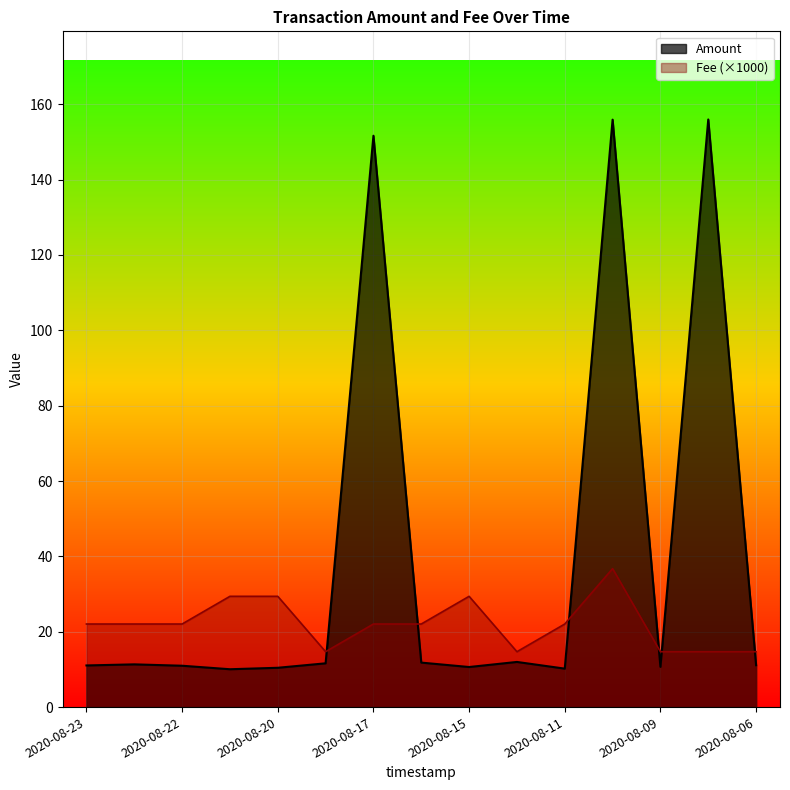

Reading left to right, transcribe all the data shown in this chart.

Amount: 11.1	11.3	11.0	10.0	10.4	11.6	151.6	11.8	10.6	12.0	10.2	155.9	10.7	156.0	11.1
Fee: 22.1	22.1	22.1	29.4	29.4	14.7	22.1	22.1	29.4	14.7	22.1	36.8	14.7	14.7	14.7